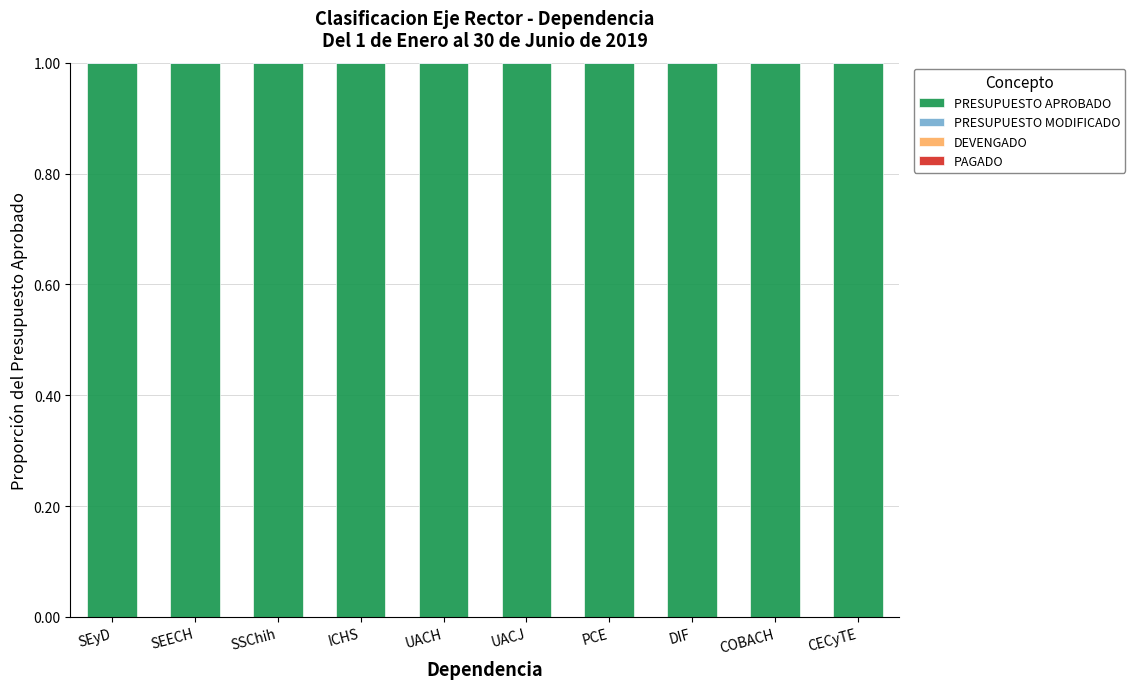

Are the bars horizontal?

No